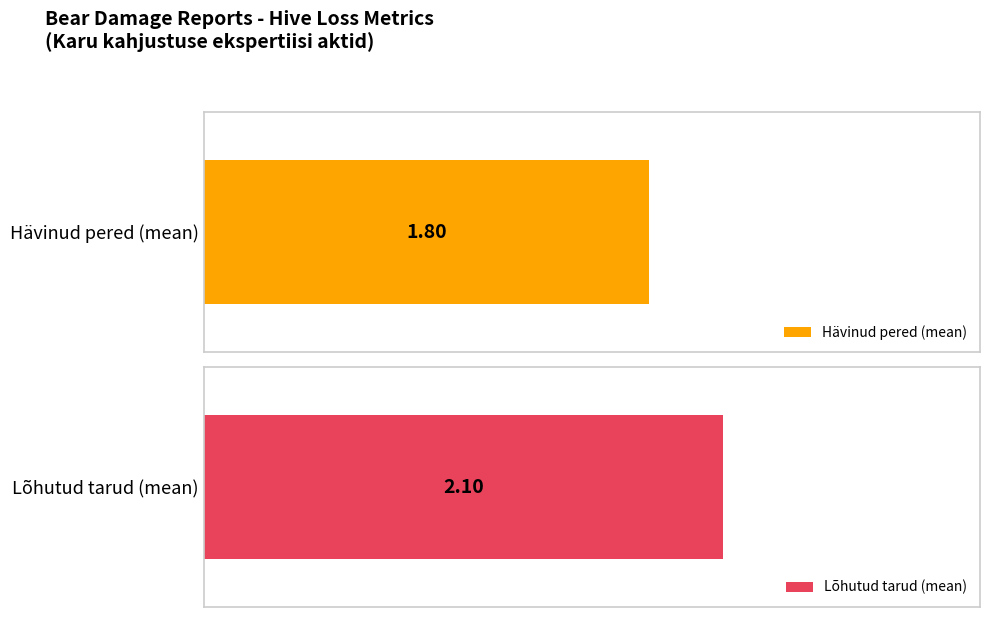

What is the difference between the maximum and second lowest values in the Lõhutud tarud series?

2